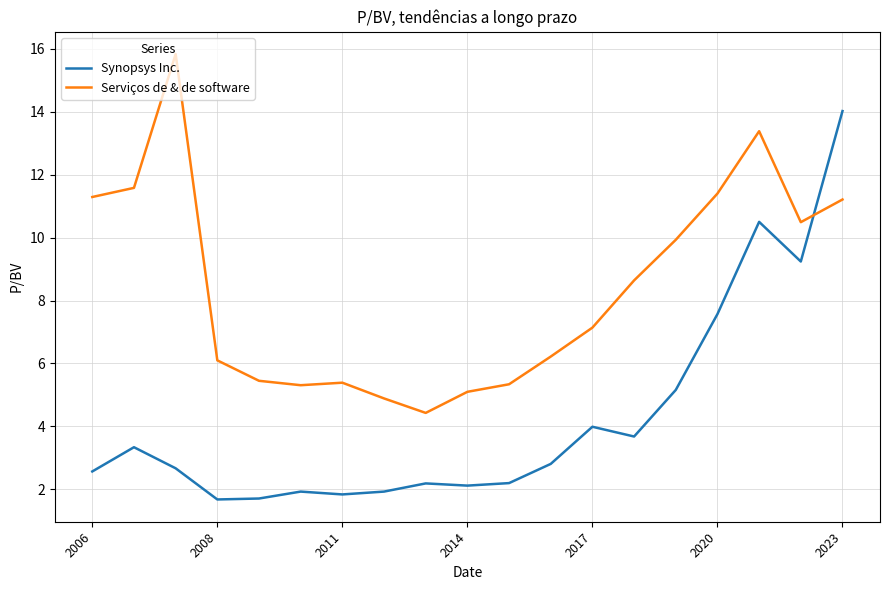

Which series has the largest total across all categories?

Serviços de & de software